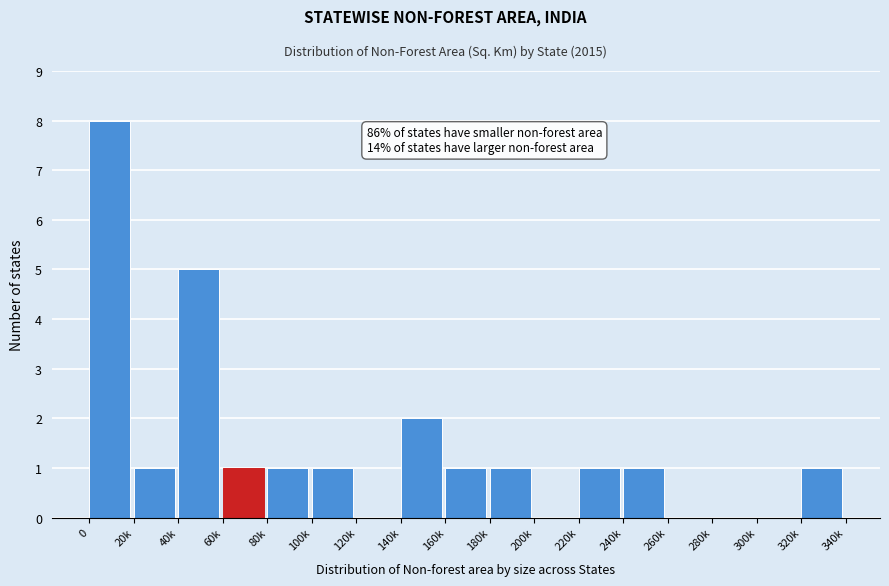

Reading right to left, what are all the values shown in this chart?

320k=1	300k=0	280k=0	260k=0	240k=1	220k=1	200k=0	180k=1	160k=1	140k=2	120k=0	100k=1	80k=1	60k=1	40k=5	20k=1	0=8